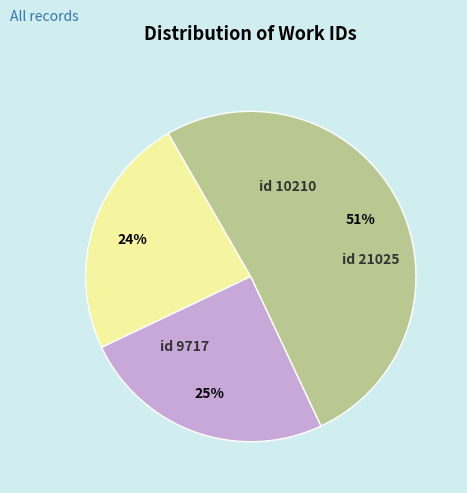

How many slices are in this pie chart?

3